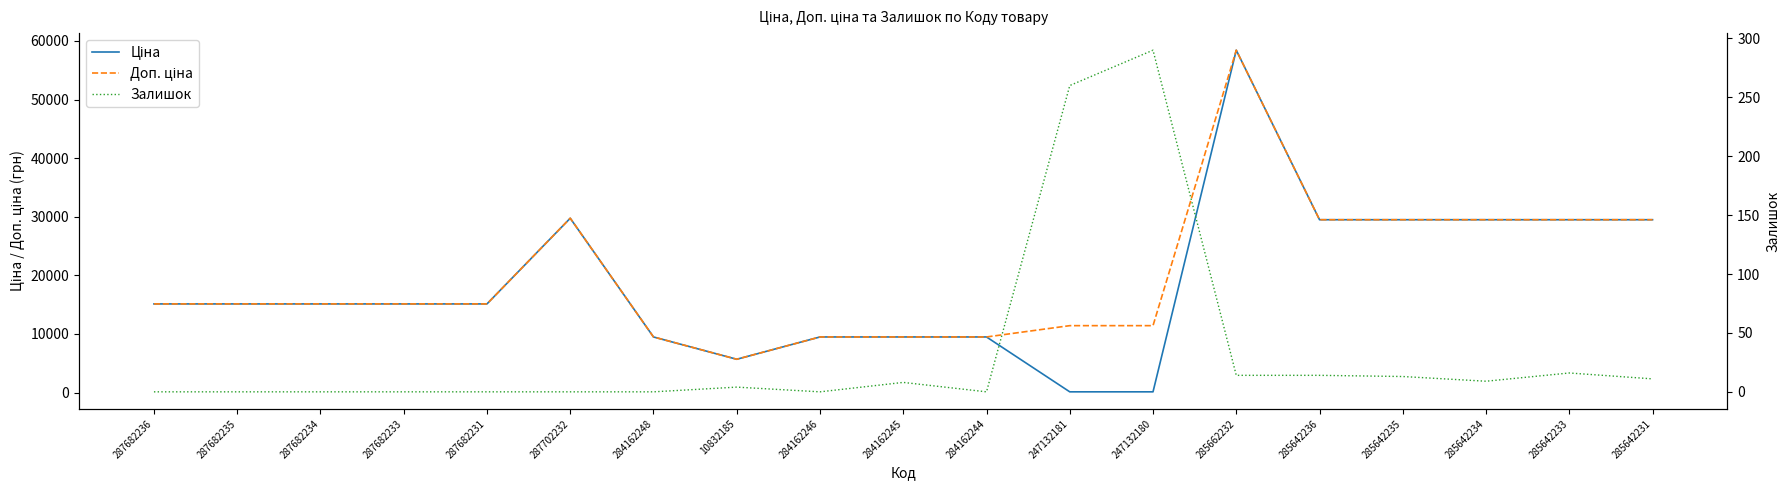

What is the highest value of the Залишок series?

290.0